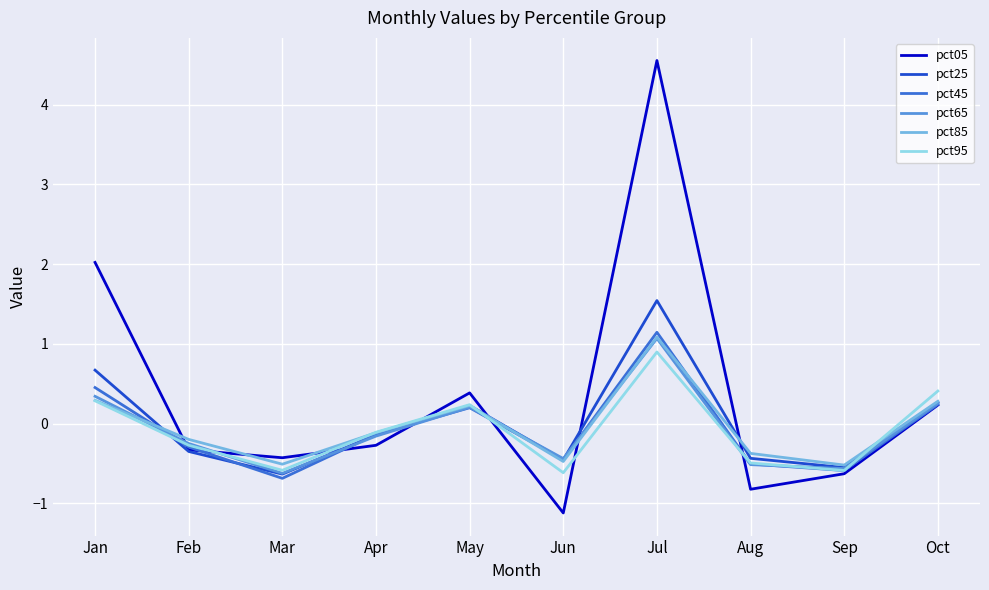

Where does the pct65 series first go above 0?

Jan